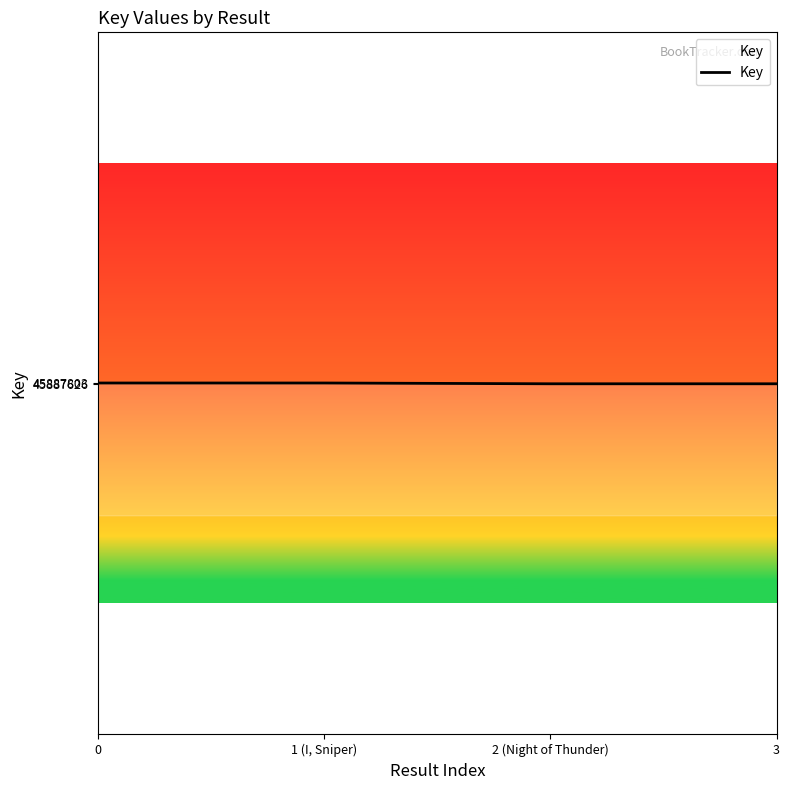

Is it true that the value at 2 (Night of Thunder) is 26552431?

False